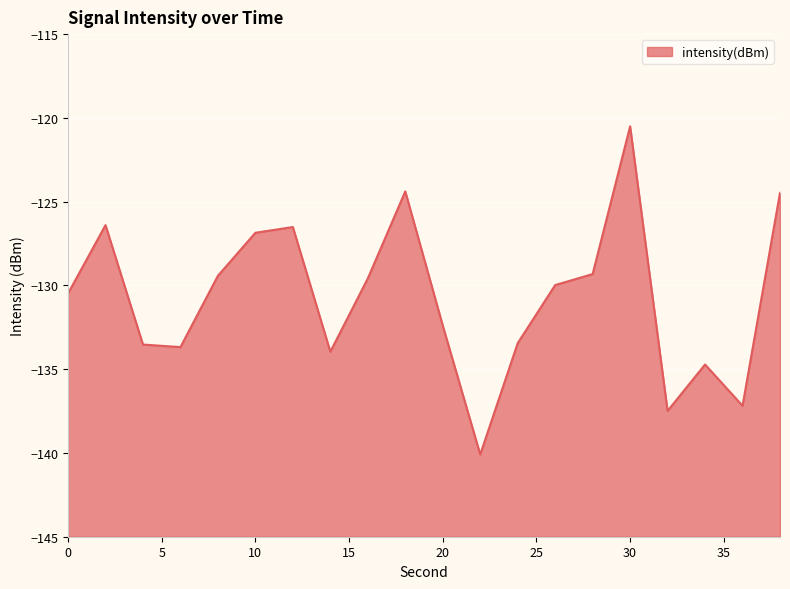

Rank the categories by value from lowest to highest.

22, 32, 36, 34, 14, 6, 4, 24, 20, 0, 26, 16, 8, 28, 10, 12, 2, 38, 18, 30